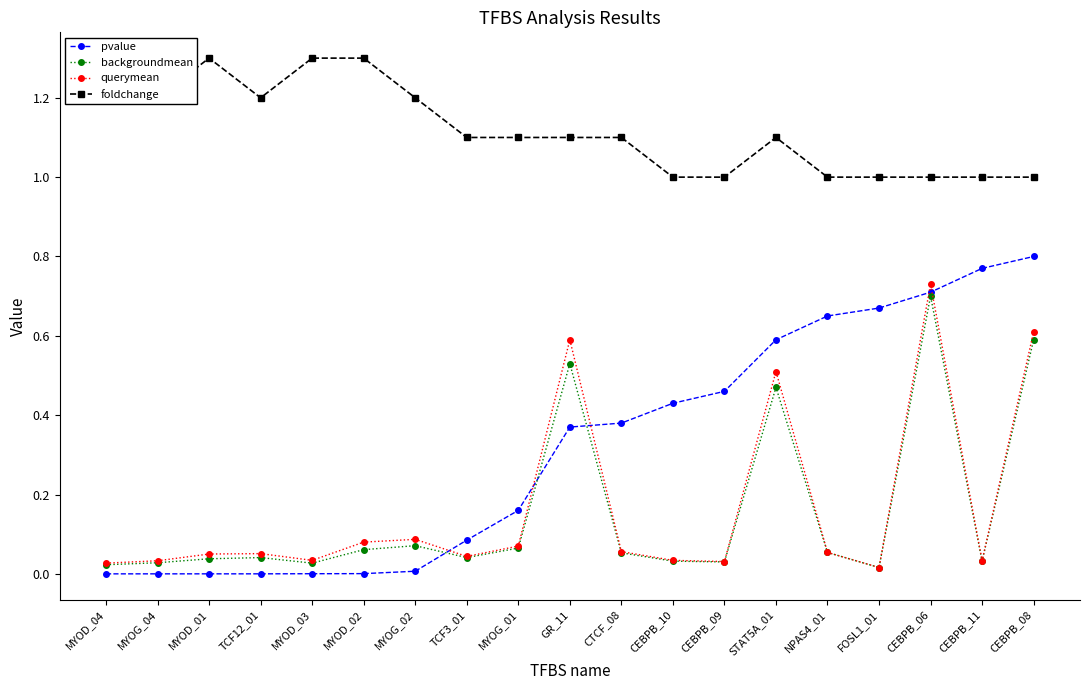

Between MYOD_04 and NPAS4_01, which series saw the biggest shift?

pvalue